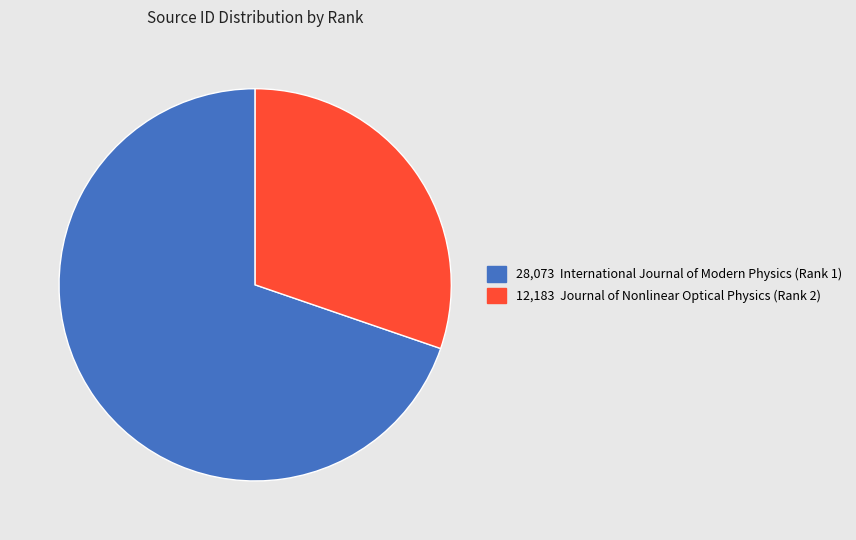

Is there a majority slice in this chart?

Yes